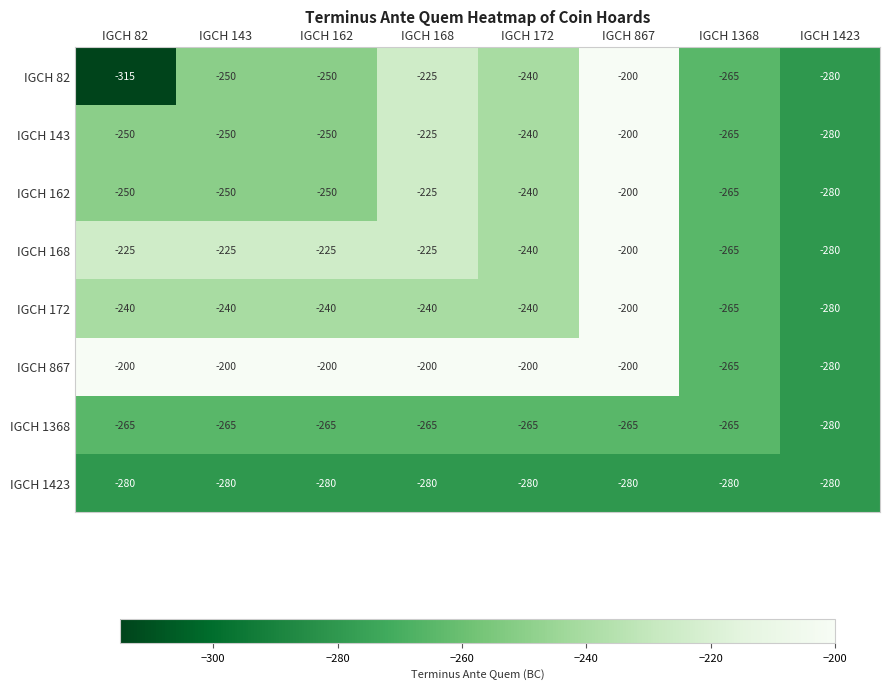

What is the difference between the highest and lowest values at IGCH 143?

80